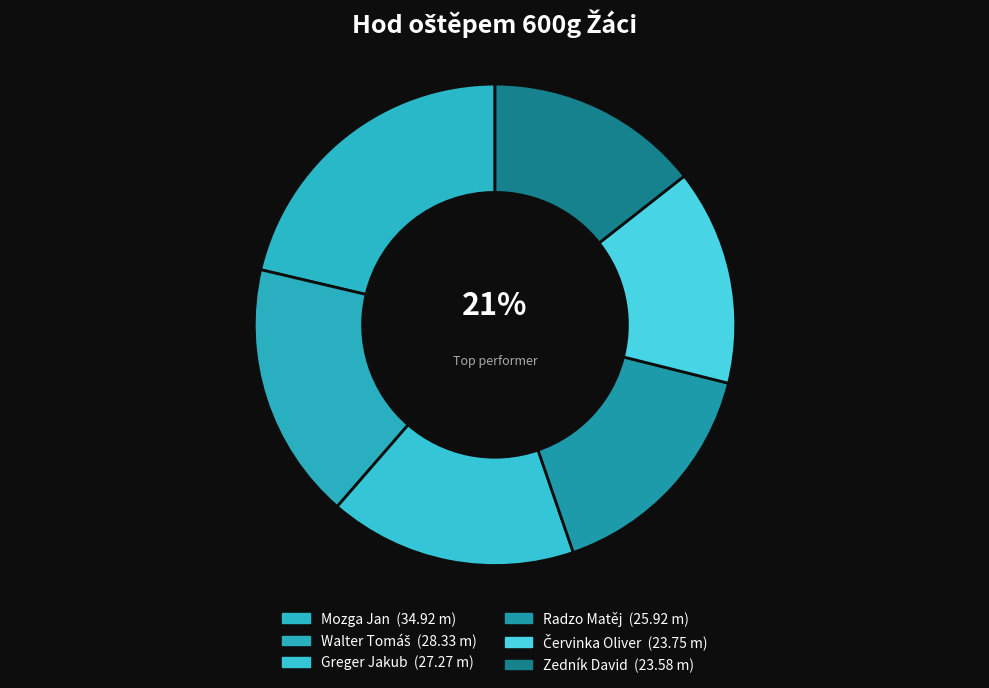

Is Mozga Jan the majority of the pie?

No